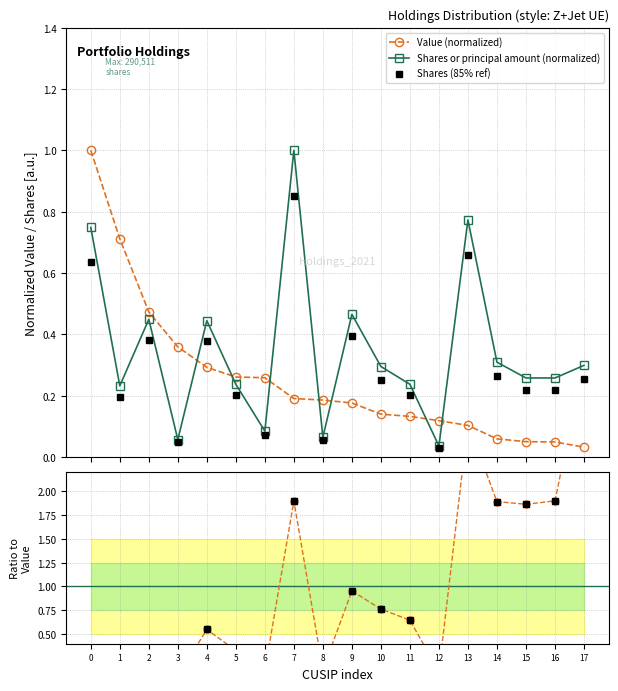

At which label is Value ratio closest to 1?

9